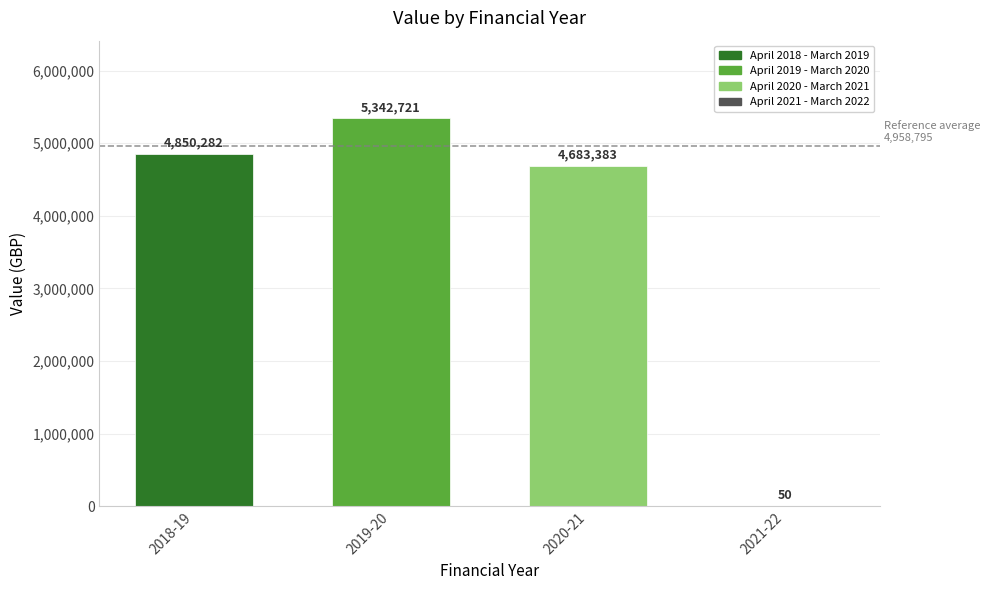

List the labels in order of value, smallest first.

April 2021 - March 2022, April 2020 - March 2021, April 2018 - March 2019, April 2019 - March 2020